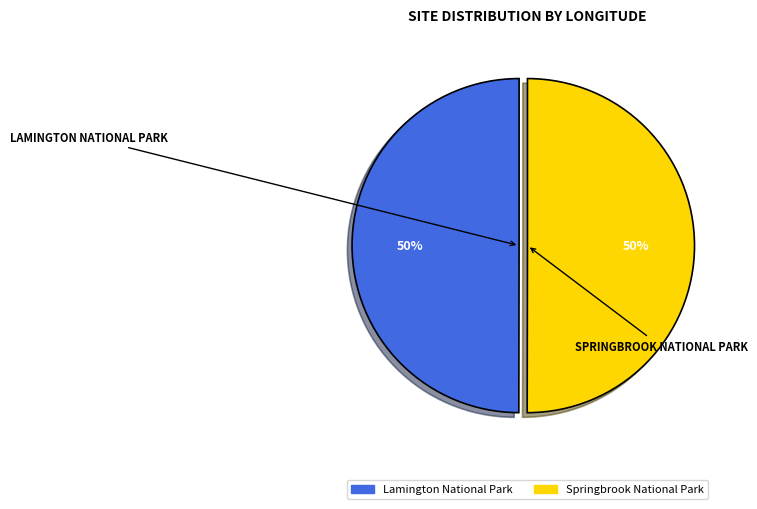

True or false: Springbrook National Park accounts for 50% of the total.

True